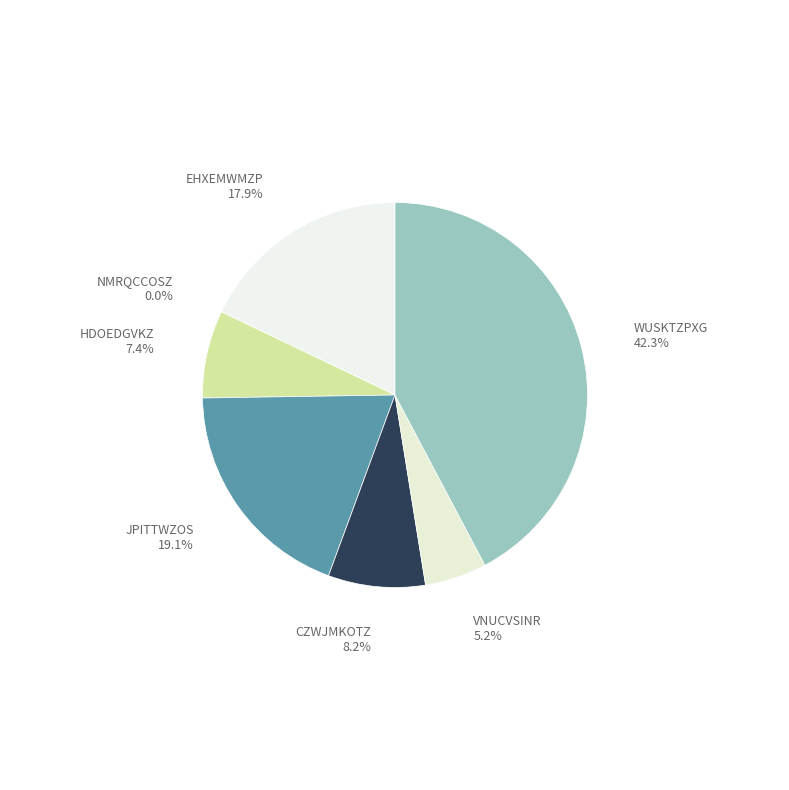

How many slices are in this pie chart?

7